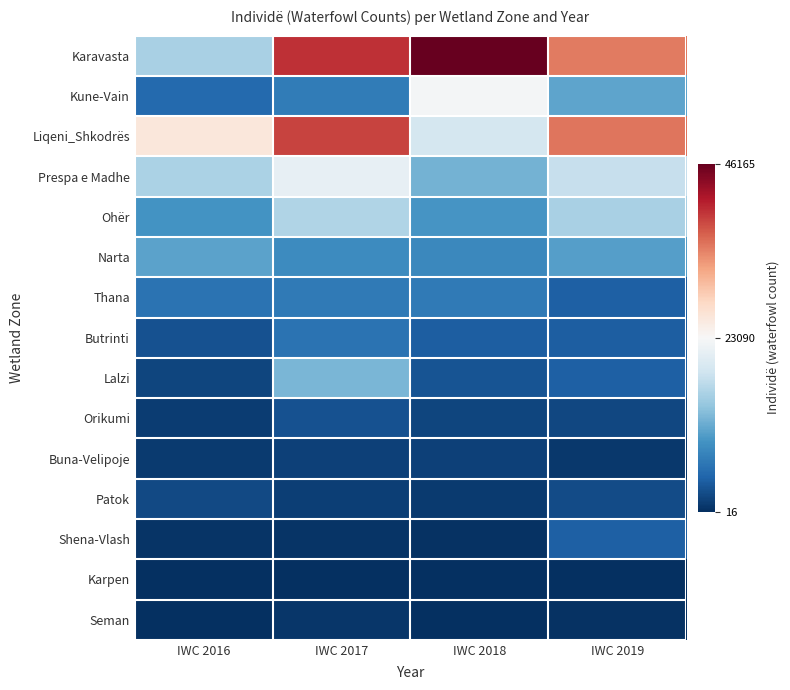

Reading left to right, list all the values displayed in this chart.

Karavasta: IWC 2016=15653	IWC 2017=39999	IWC 2018=46165	IWC 2019=35019
Kune-Vain: IWC 2016=5243	IWC 2017=7009	IWC 2018=22606	IWC 2019=11000
Liqeni_Shkodrës: IWC 2016=25620	IWC 2017=38628	IWC 2018=19020	IWC 2019=35358
Prespa e Madhe: IWC 2016=15730	IWC 2017=21127	IWC 2018=12117	IWC 2019=17769
Ohër: IWC 2016=9334	IWC 2017=16069	IWC 2018=9421	IWC 2019=15545
Narta: IWC 2016=10672	IWC 2017=8665	IWC 2018=8246	IWC 2019=10452
Thana: IWC 2016=6080	IWC 2017=6687	IWC 2018=6756	IWC 2019=4304
Butrinti: IWC 2016=2986	IWC 2017=6113	IWC 2018=4003	IWC 2019=4021
Lalzi: IWC 2016=1855	IWC 2017=12526	IWC 2018=3174	IWC 2019=4211
Orikumi: IWC 2016=1138	IWC 2017=2966	IWC 2018=1994	IWC 2019=2035
Buna-Velipoje: IWC 2016=988	IWC 2017=1522	IWC 2018=1562	IWC 2019=847
Patok: IWC 2016=2250	IWC 2017=1335	IWC 2018=1077	IWC 2019=2495
Shena-Vlash: IWC 2016=468	IWC 2017=418	IWC 2018=253	IWC 2019=4211
Karpen: IWC 2016=111	IWC 2017=59	IWC 2018=108	IWC 2019=16
Seman: IWC 2016=164	IWC 2017=640	IWC 2018=64	IWC 2019=305